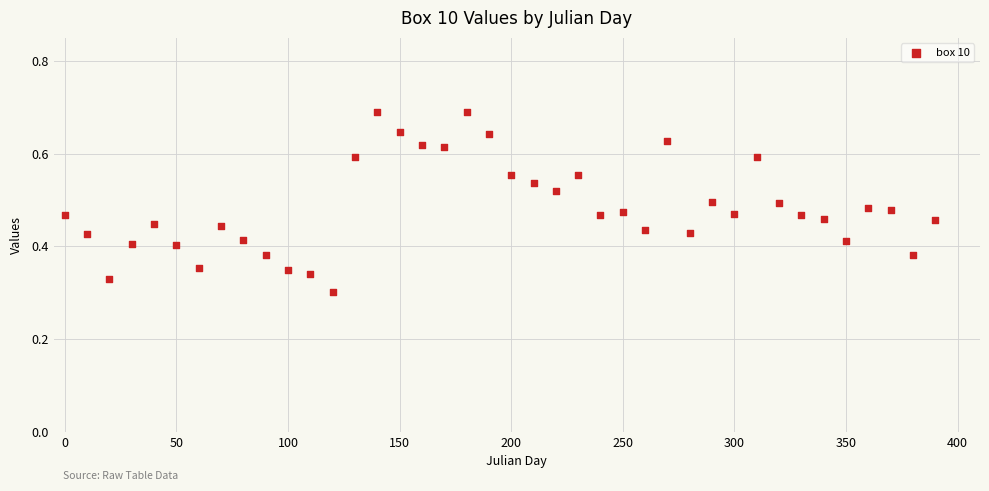

What is the range of X values (max minus min)?

390.0